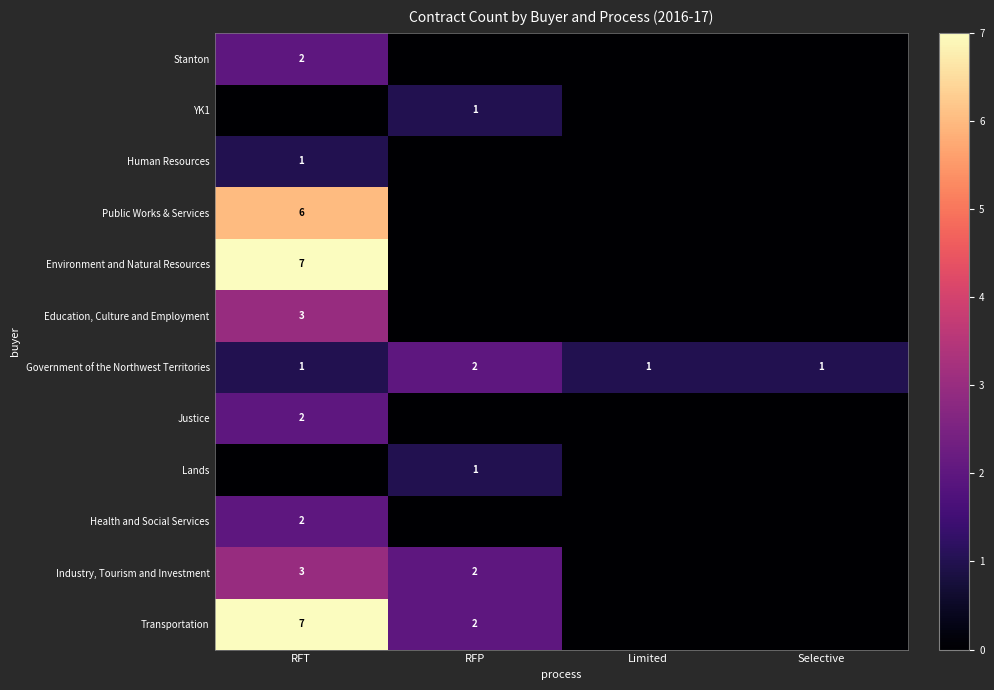

What is the difference between the row_1 values at RFP and RFT?

1